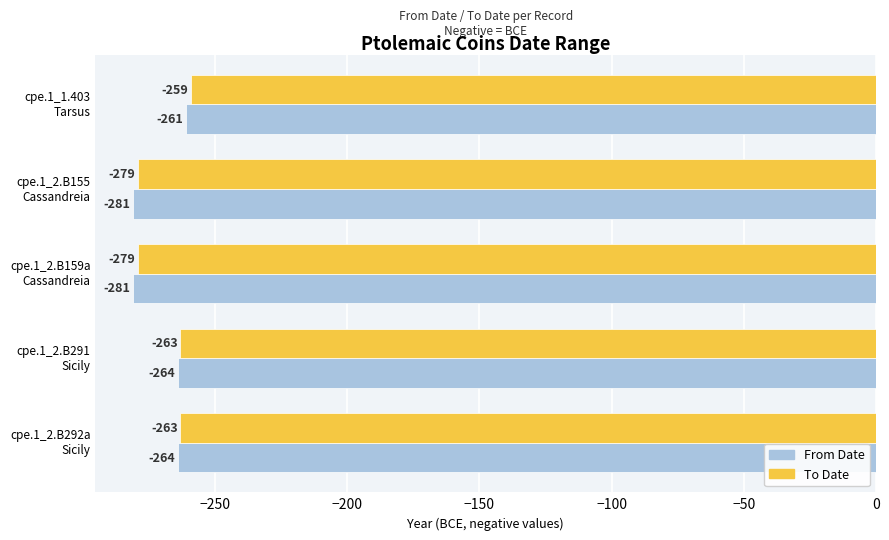

Which series has the largest total across all categories?

To Date